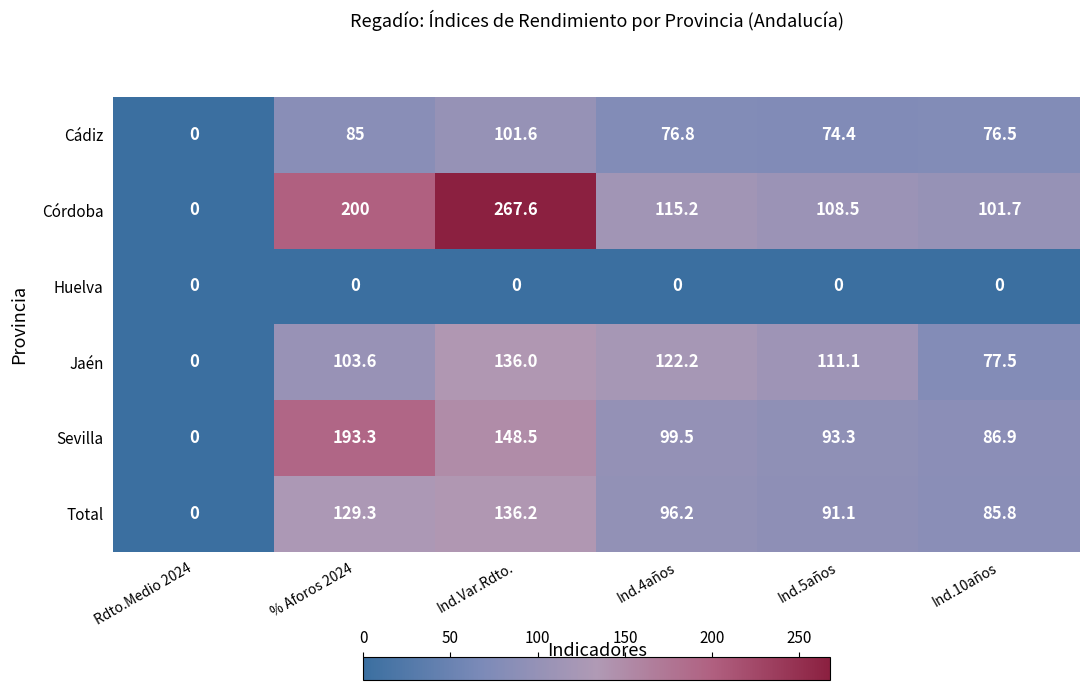

How many categories are shown in the chart?

6